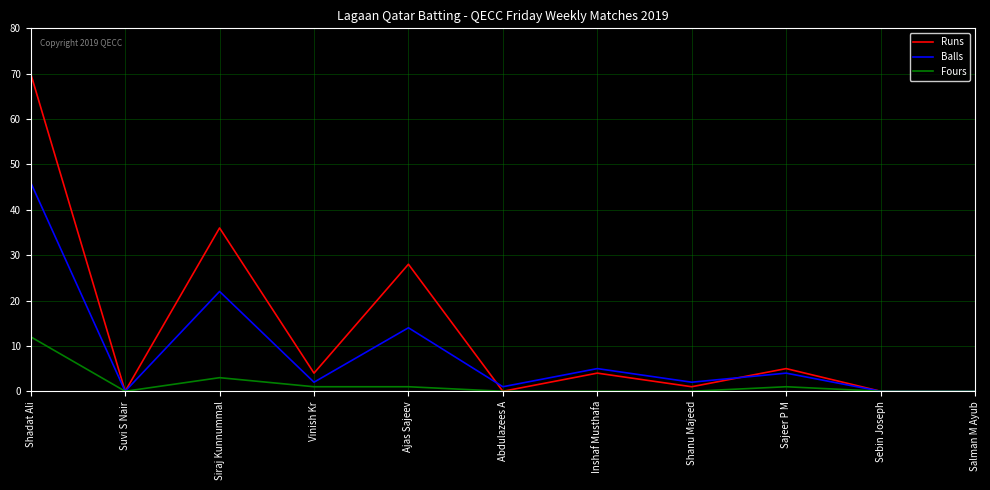

At how many categories does at least one series exceed 63?

1